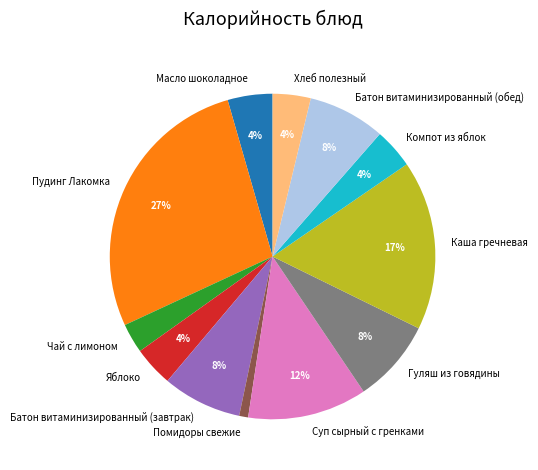

Which slice is the largest?

Пудинг Лакомка